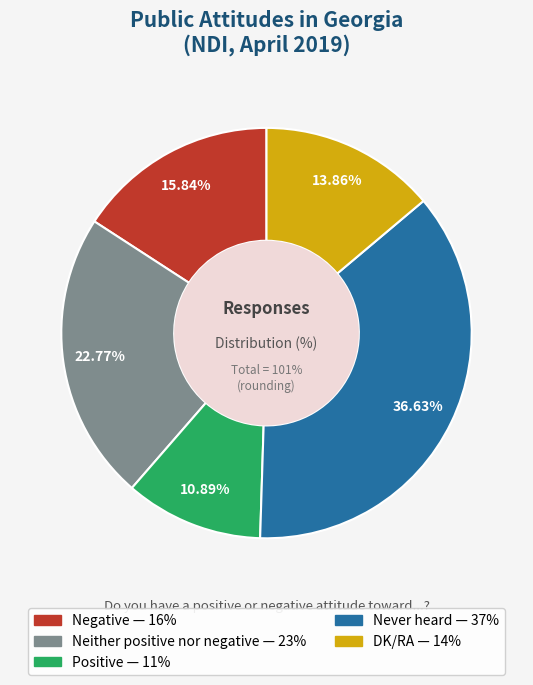

Is DK/RA the majority of the pie?

No